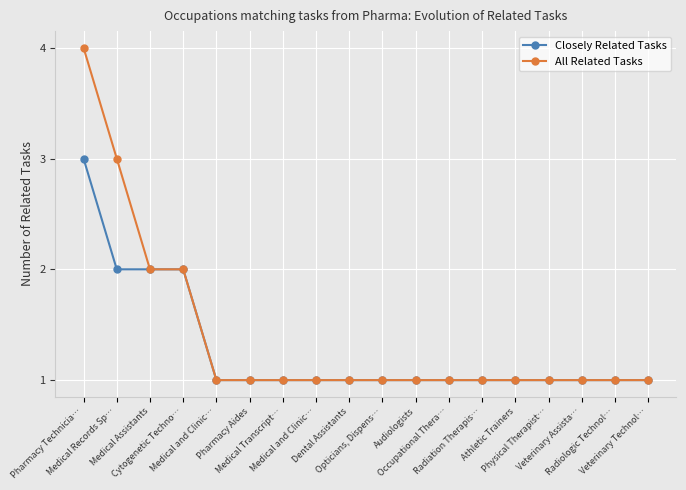

What are all the series names shown in the legend?

Closely Related Tasks, All Related Tasks